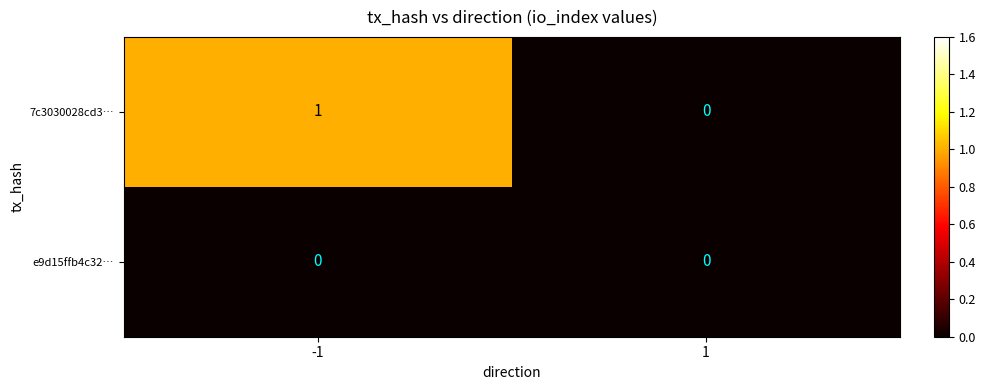

The e9d15ffb4c32… series shows 0 at 1. True or false?

True